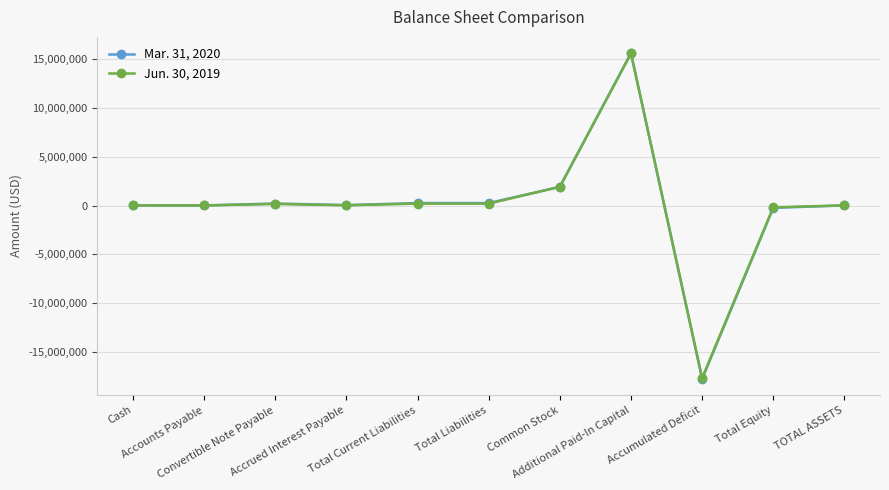

How many data points does each series have?

11